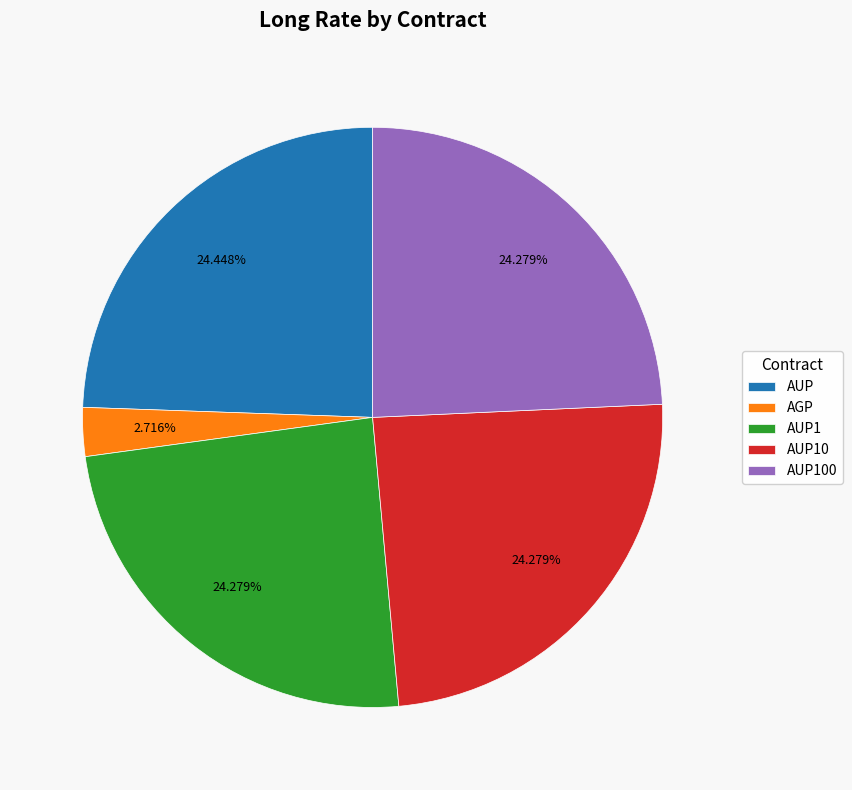

Between AUP and AGP, which is larger?

AUP